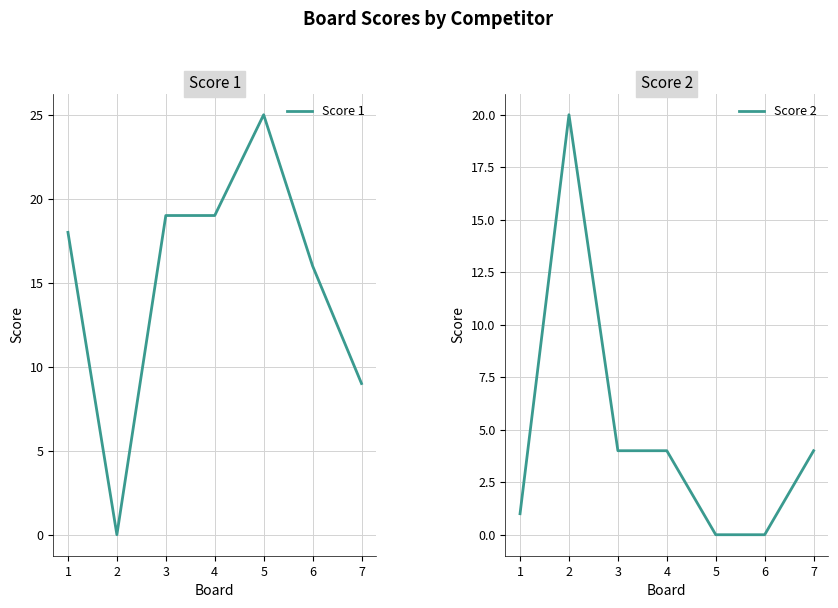

What is the value of the Score 2 point at the 1st from the left?

1